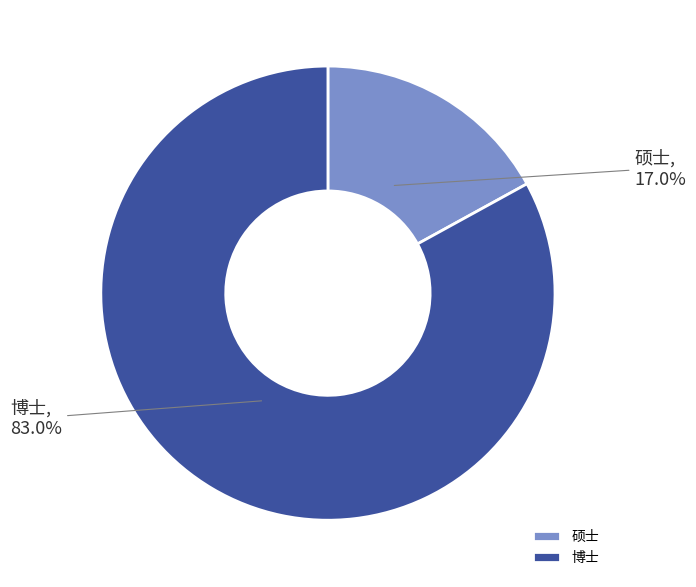

What is the ratio of the value at 博士 to the value at 硕士?

4.9